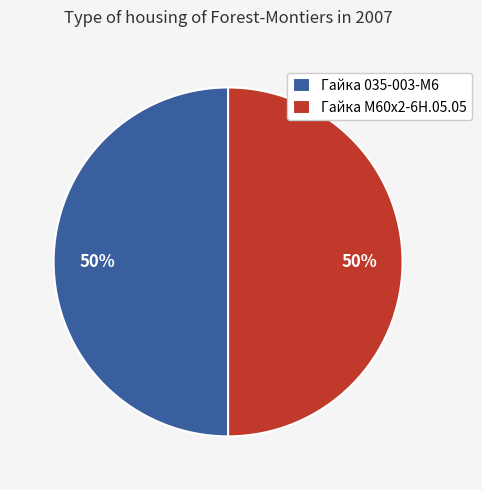

To the nearest percent, what portion does Гайка М60х2-6Н.05.05 represent?

50%